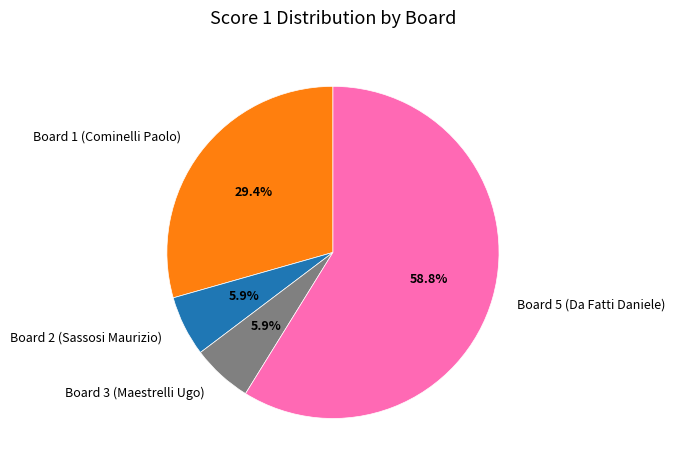

Which slice is the largest?

Board 5 (Da Fatti Daniele)